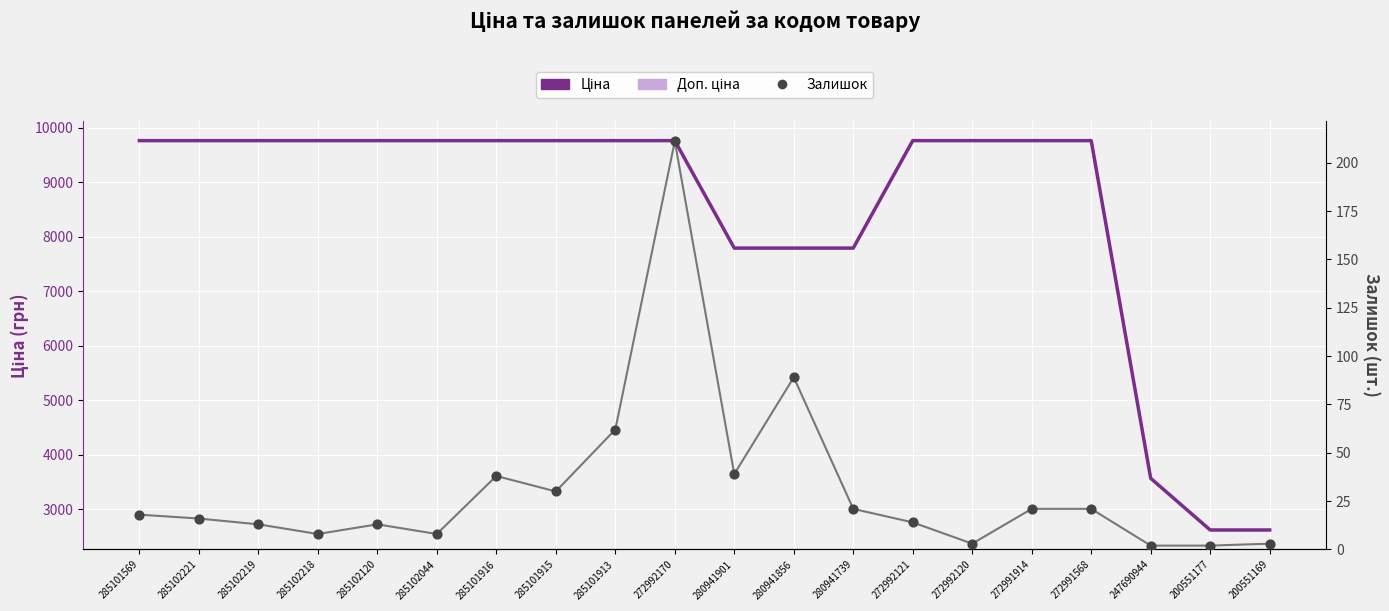

Which series has the largest total across all categories?

Ціна